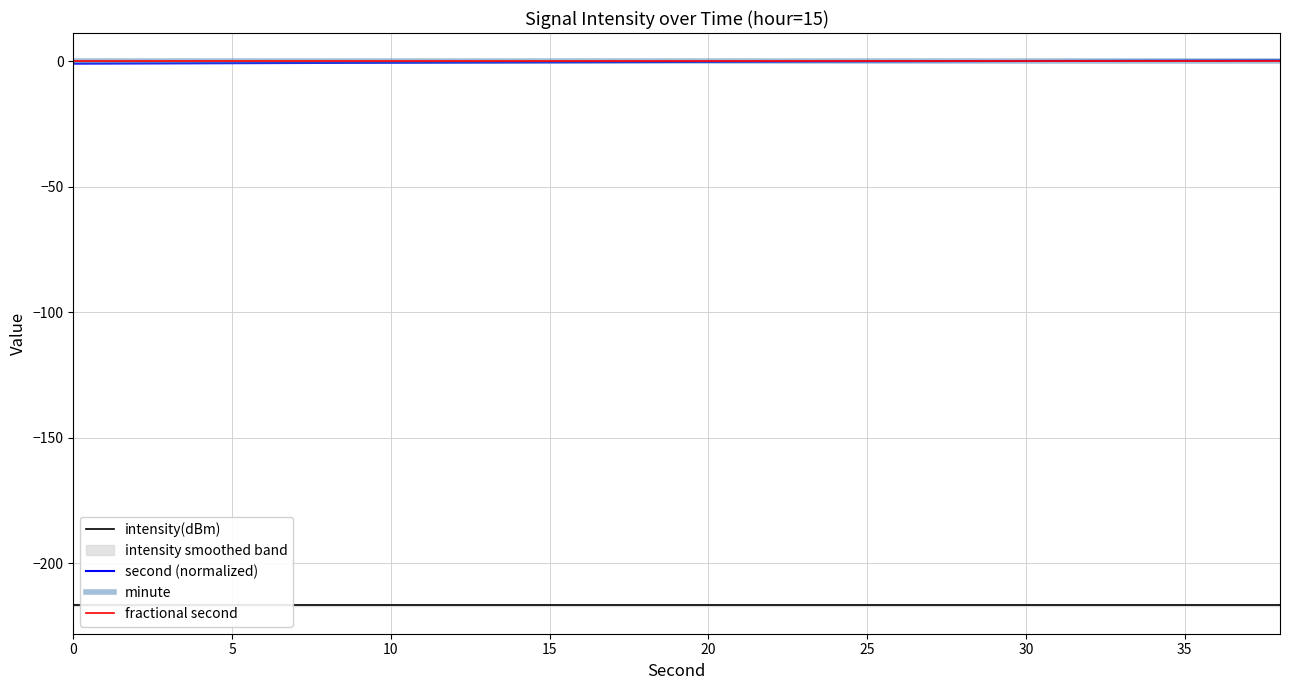

Which series has the widest spread of values?

second (normalized)